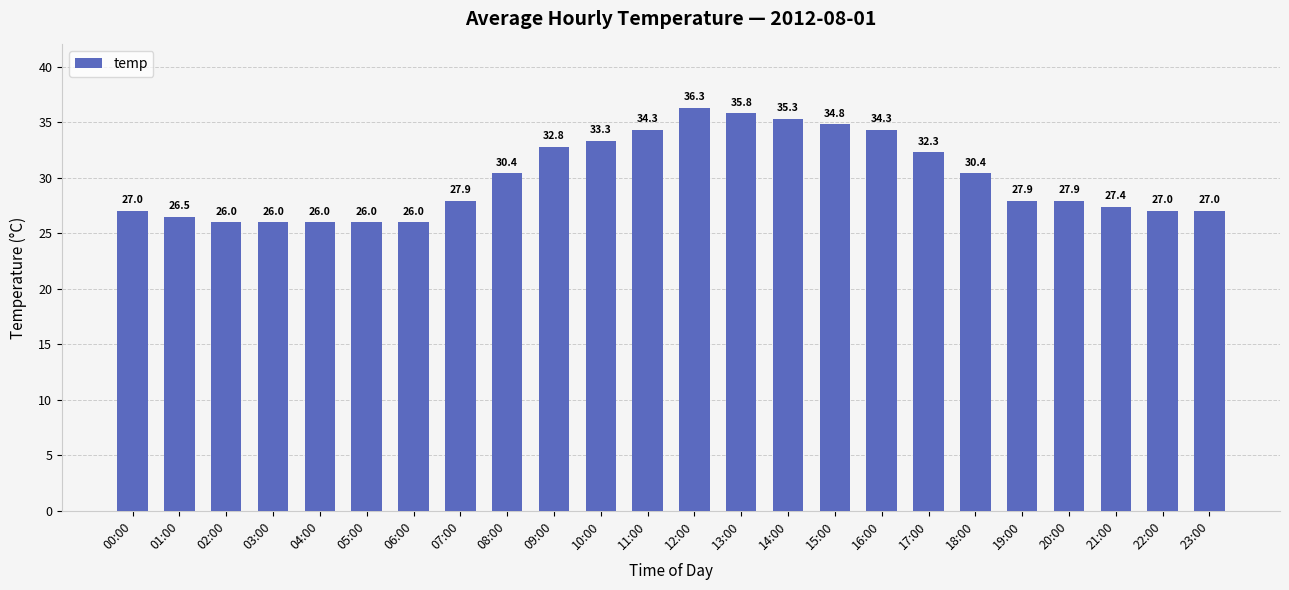

Reading left to right, list all the values displayed in this chart.

27.0	26.5	26.0	26.0	26.0	26.0	26.0	27.9	30.4	32.8	33.3	34.3	36.3	35.8	35.3	34.8	34.3	32.3	30.4	27.9	27.9	27.4	27.0	27.0